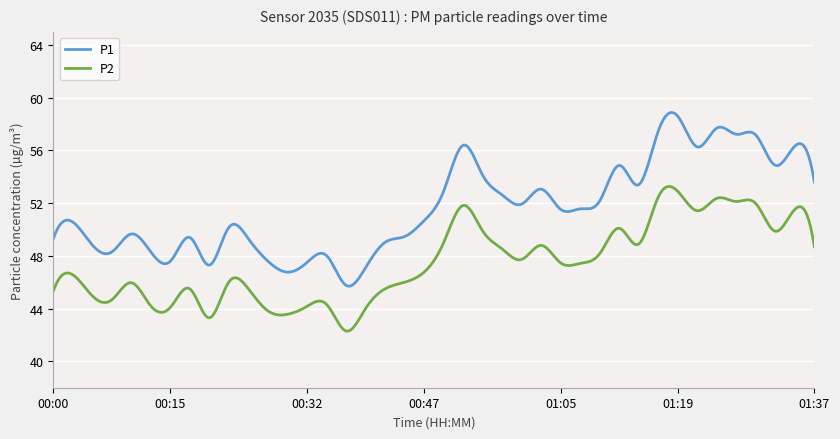

How many values in the P2 series are below 47?

20